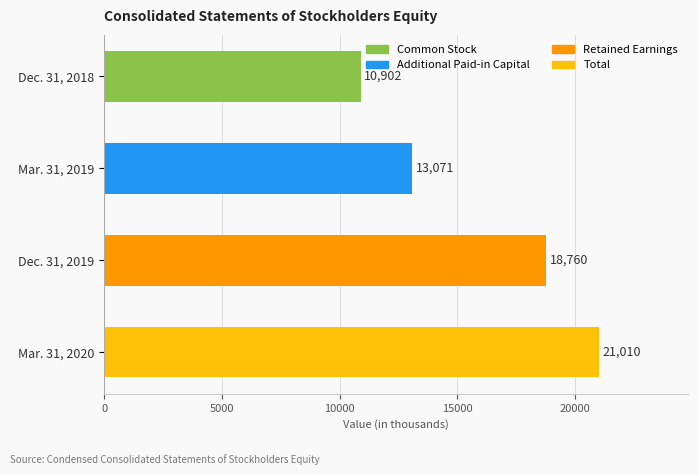

How many bars are there in total?

4